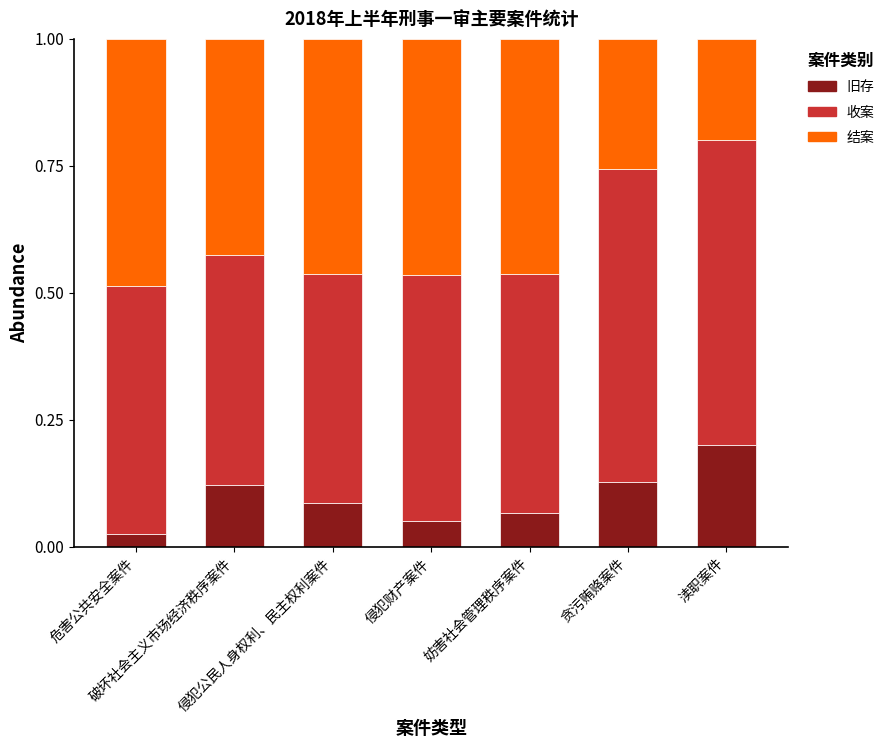

What are all the series names shown in the legend?

旧存, 收案, 结案